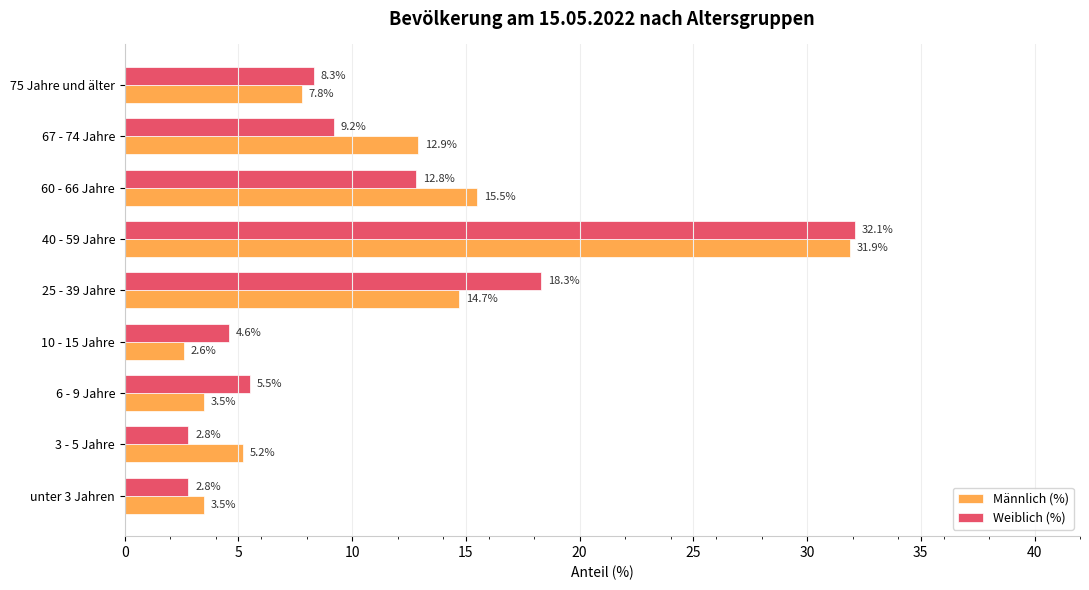

What is the spread (max minus min) of values at 75 Jahre und älter?

0.5